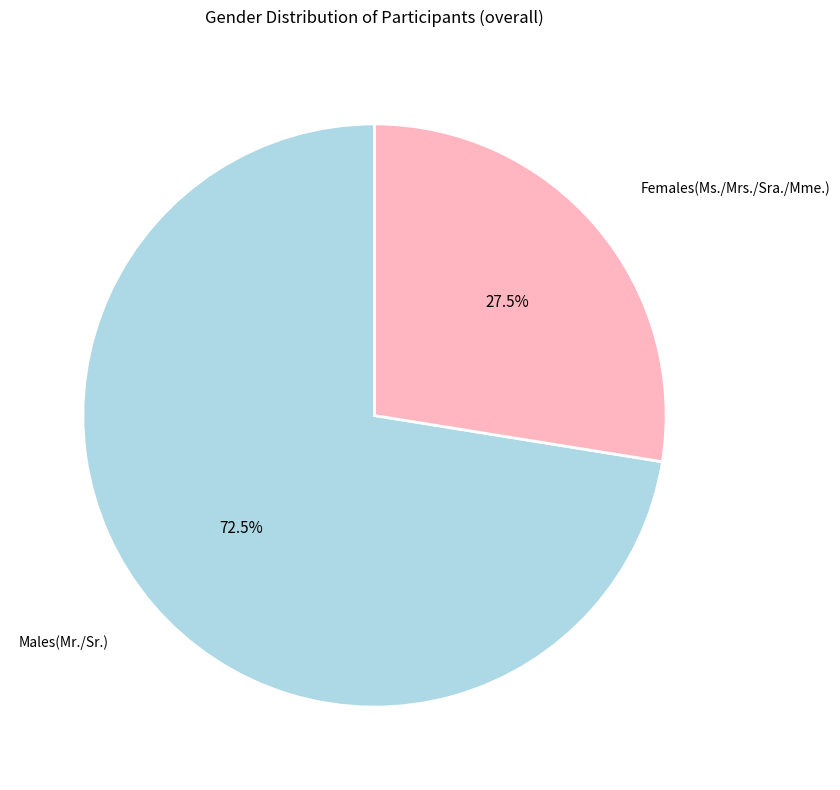

Does any single category account for the majority?

Yes